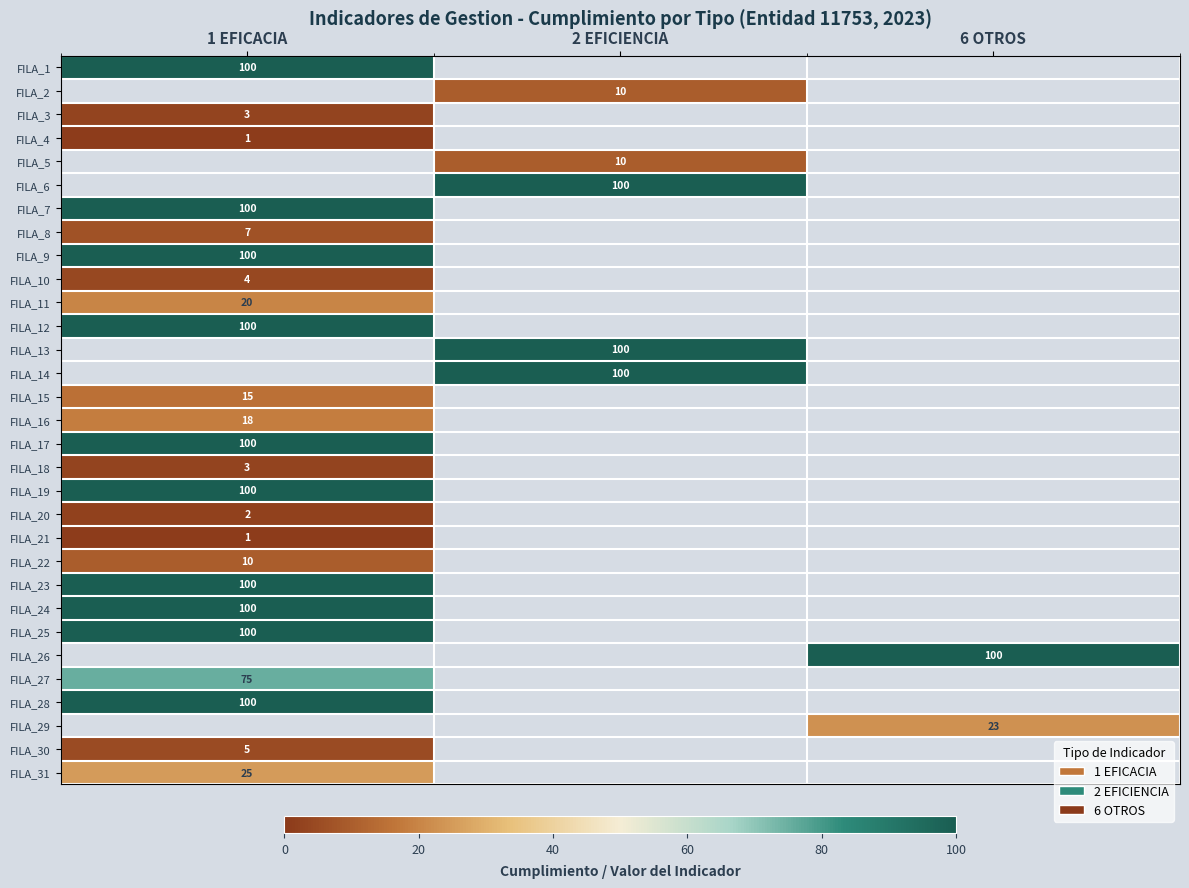

What is the maximum value shown in the chart?

100.0